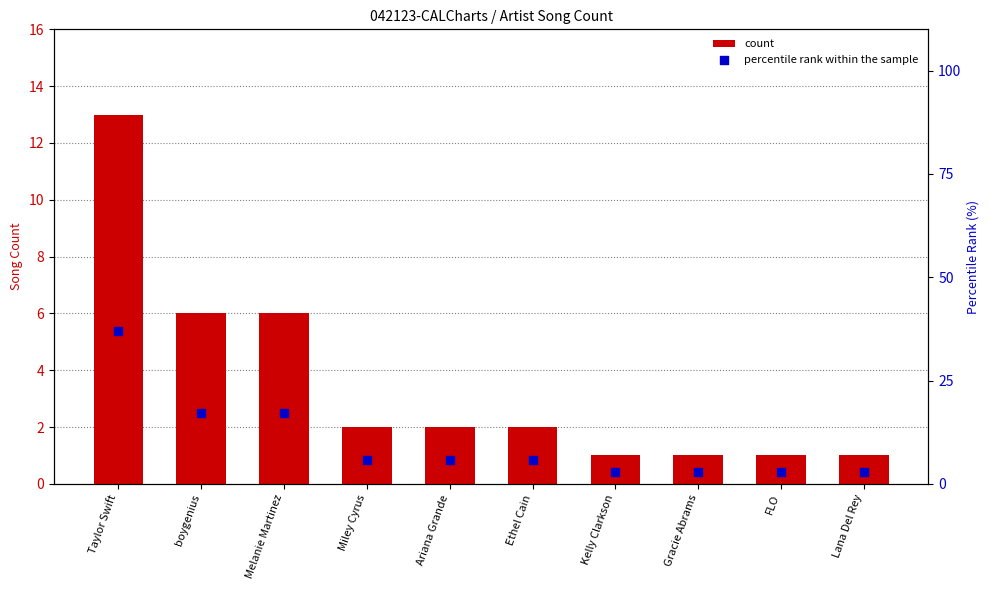

Which series has the largest total across all categories?

percentile rank within the sample